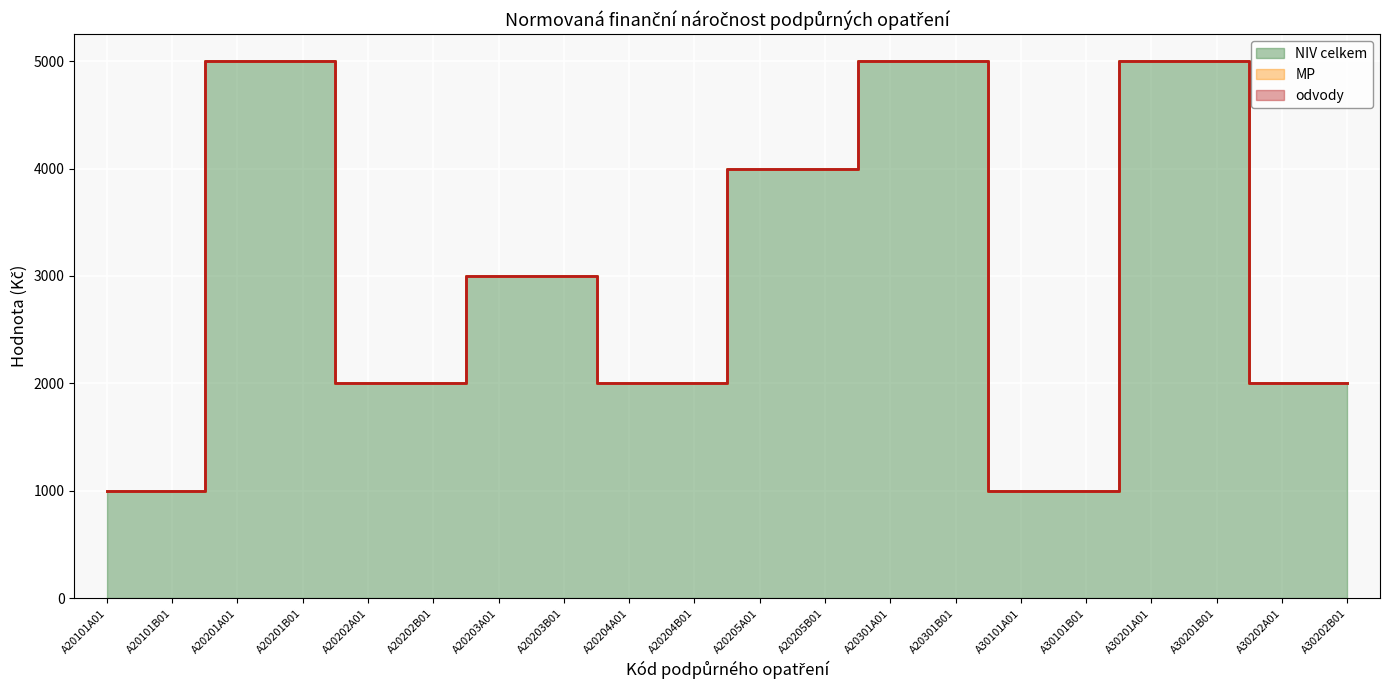

What position from the right is A20203A01?

14